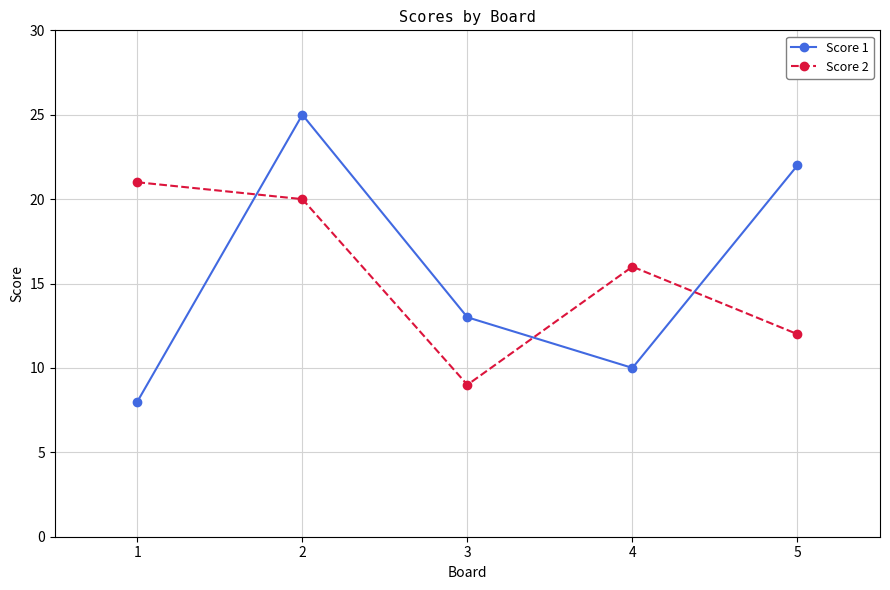

What is the total value across all series at 4?

26